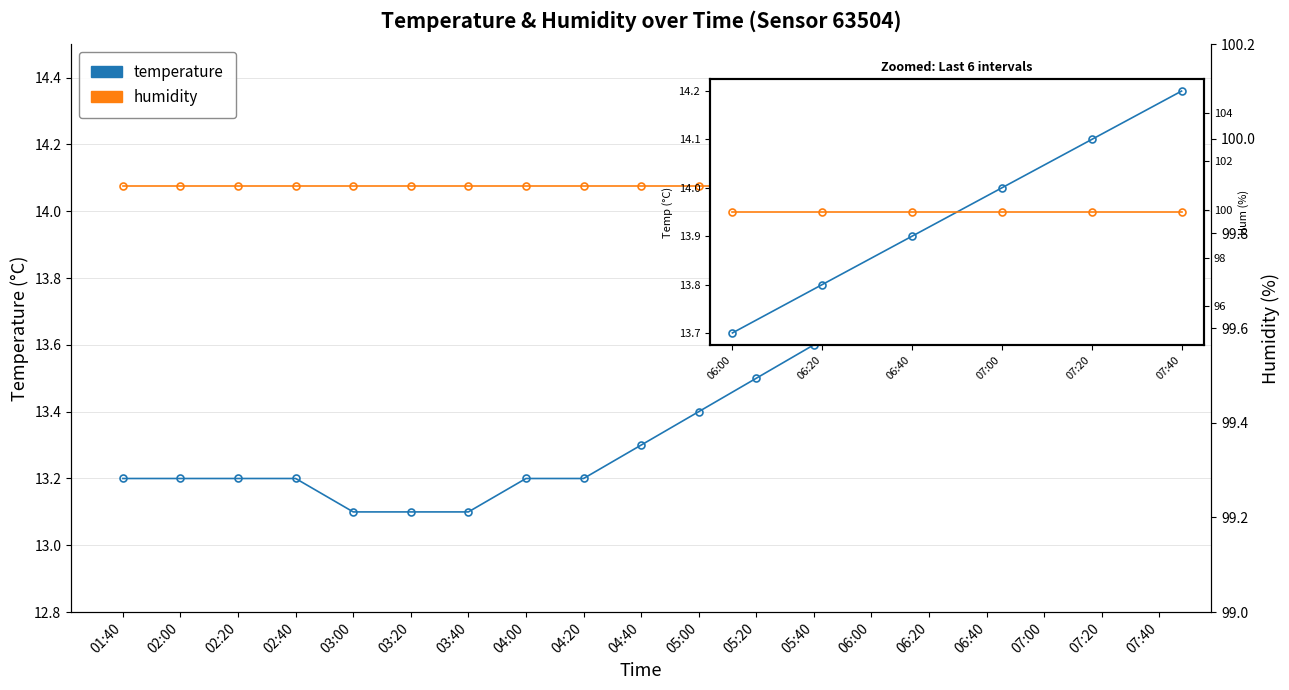

What is the highest value of the humidity series?

99.9